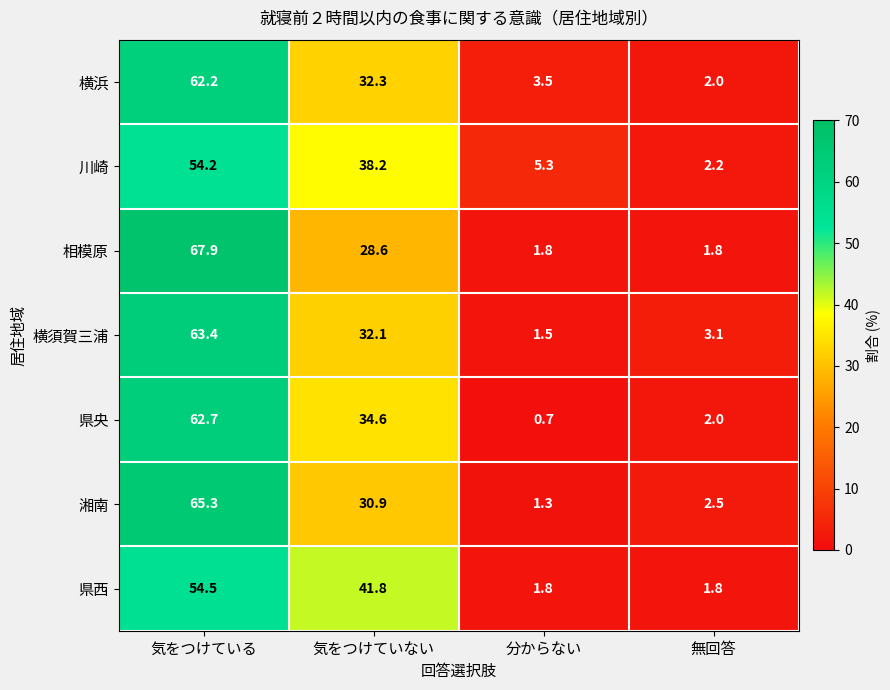

Rank the series at 気をつけていない from highest to lowest value.

県西, 川崎, 県央, 横浜, 横須賀三浦, 湘南, 相模原